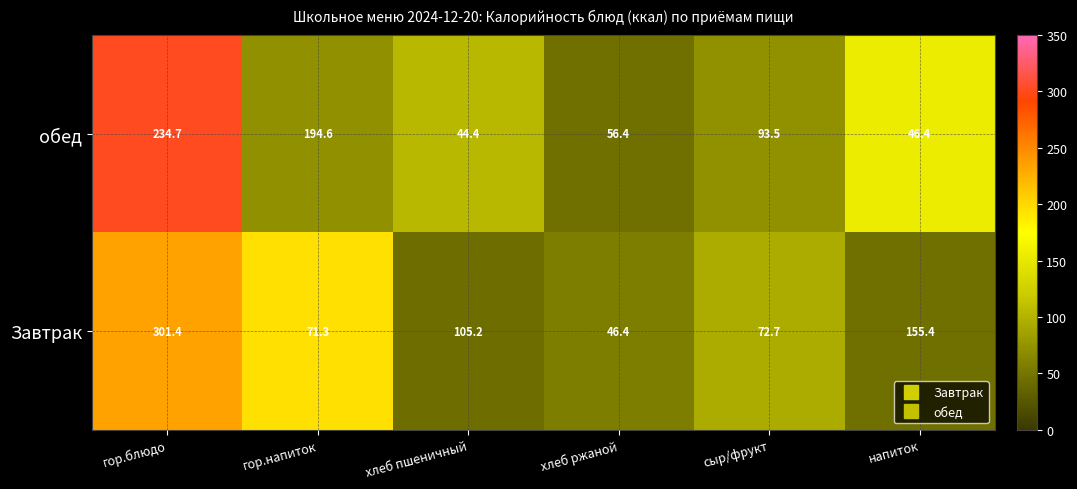

Rank the series by their maximum value, from lowest to highest.

обед, Завтрак